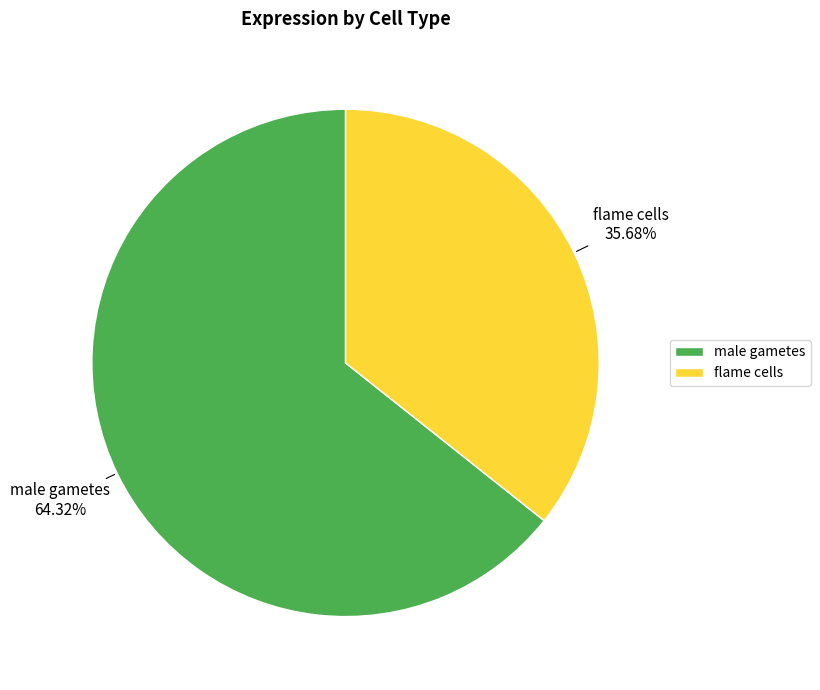

What is the majority slice?

male gametes